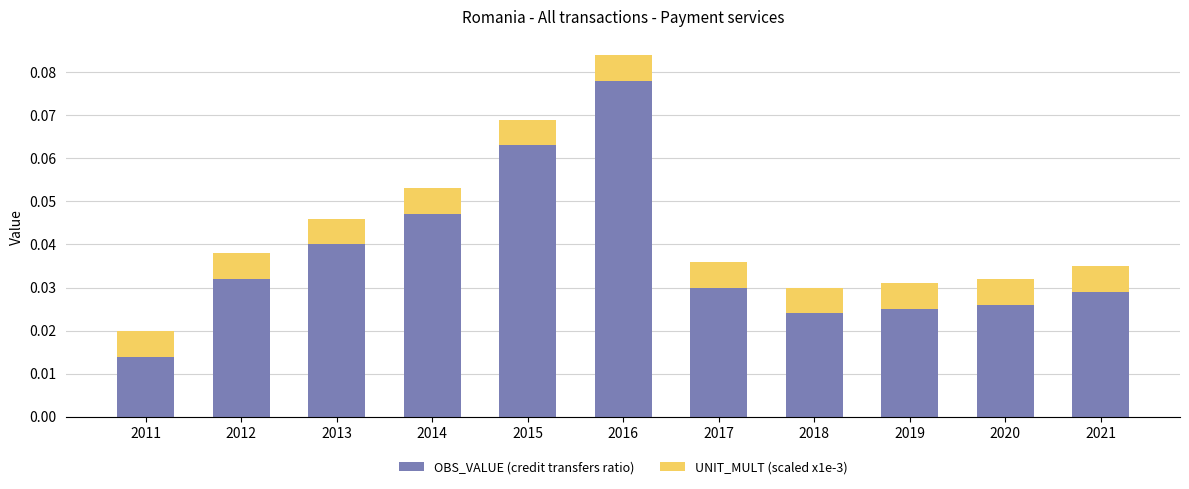

At which label is OBS_VALUE (credit transfers ratio) closest to 0?

2011